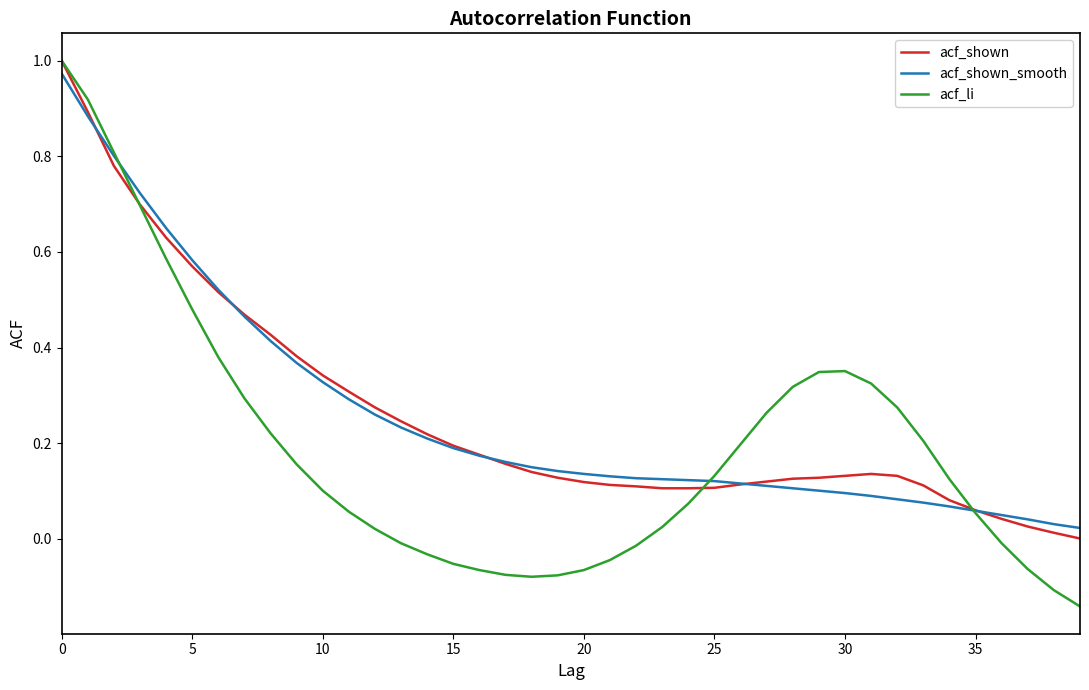

Which series has the largest range (max minus min)?

acf_li